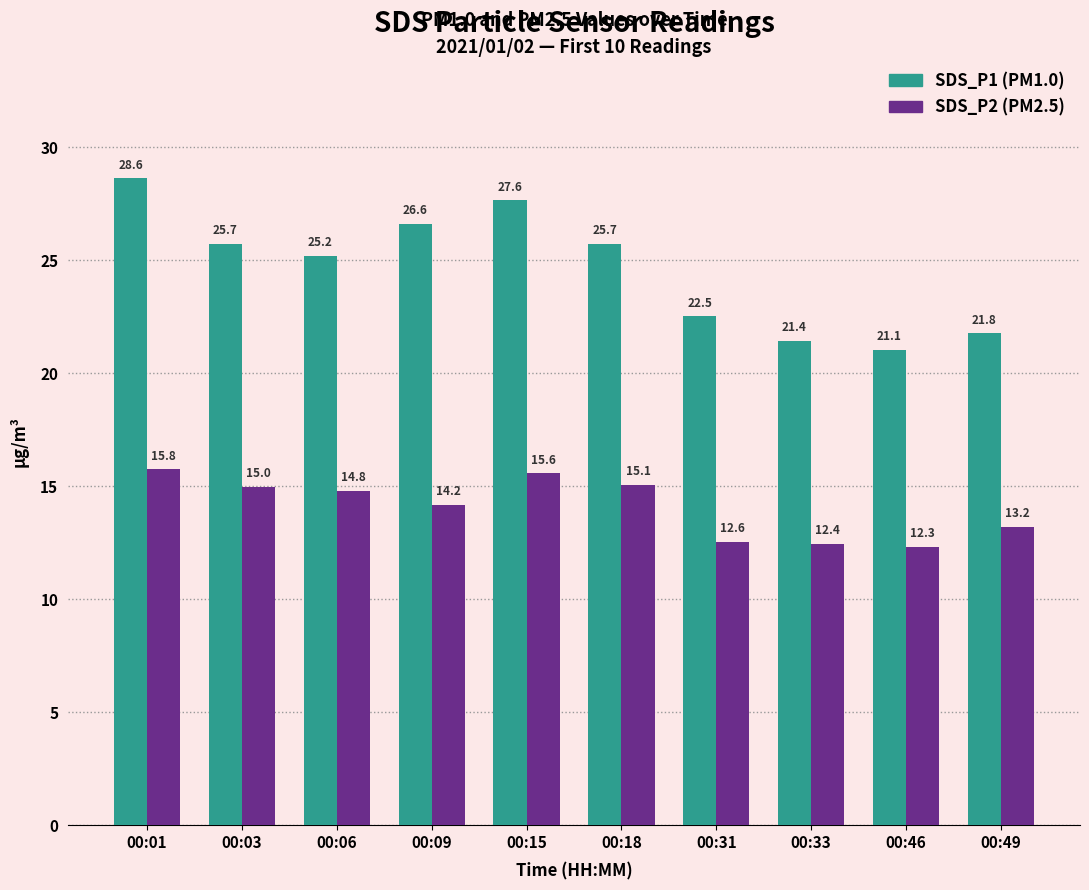

At which category is the sum across all series the highest?

00:01